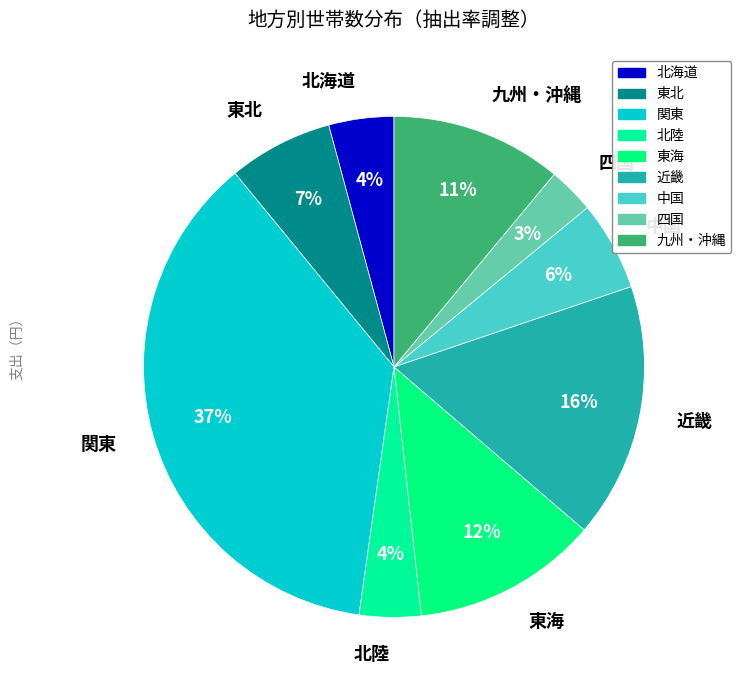

How many slices are in this pie chart?

9